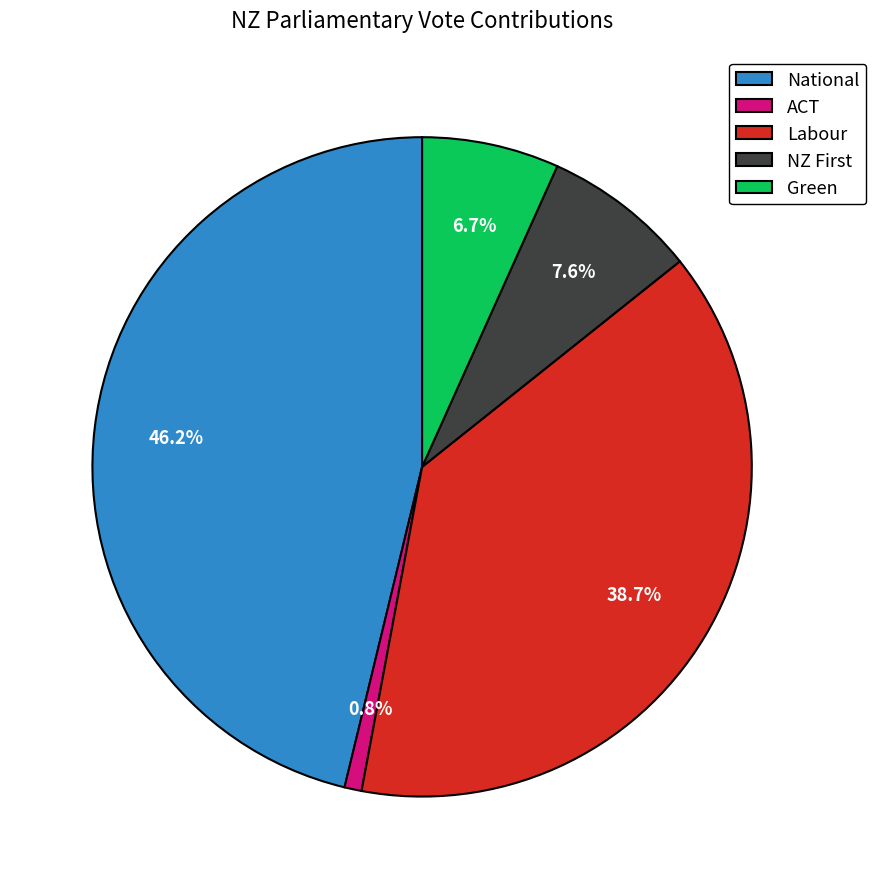

Which category has the smallest portion of the pie?

ACT